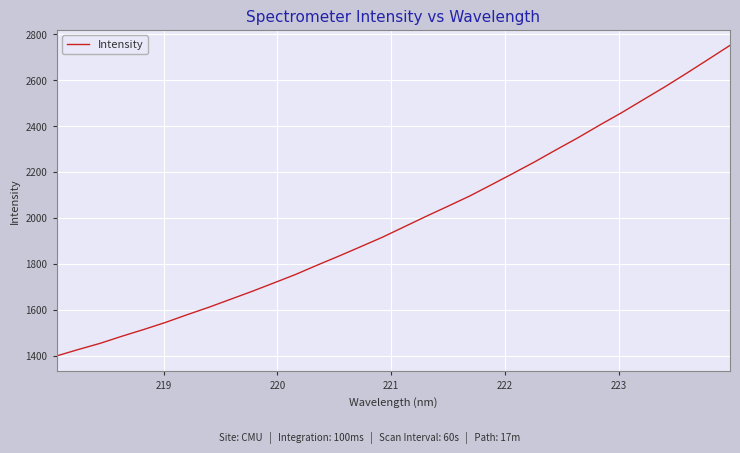

How many values exceed 1961?

16